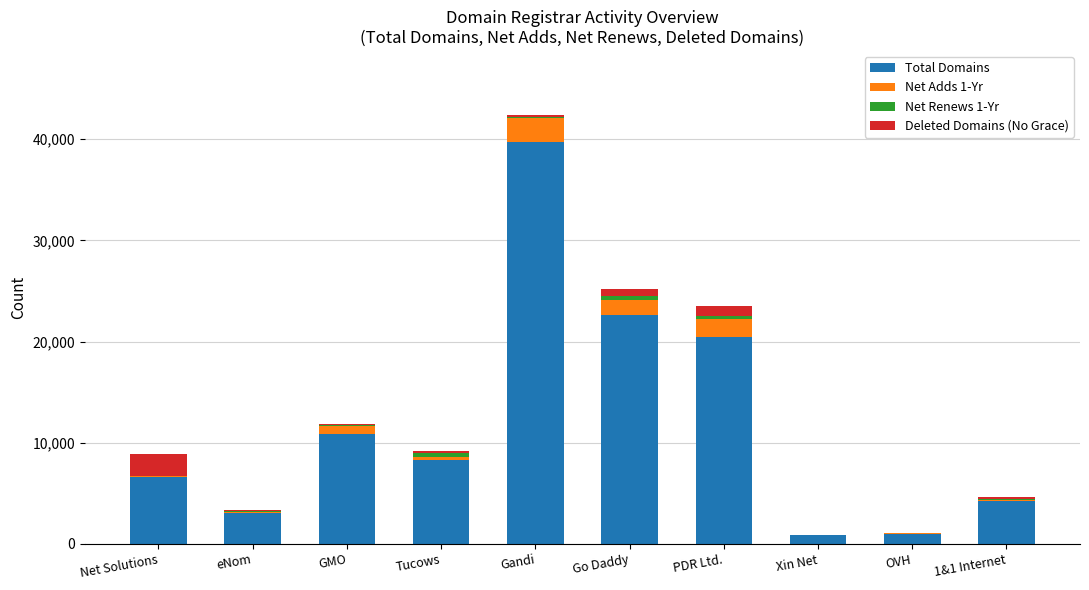

The value of Total Domains at OVH is 1004. True or false?

True